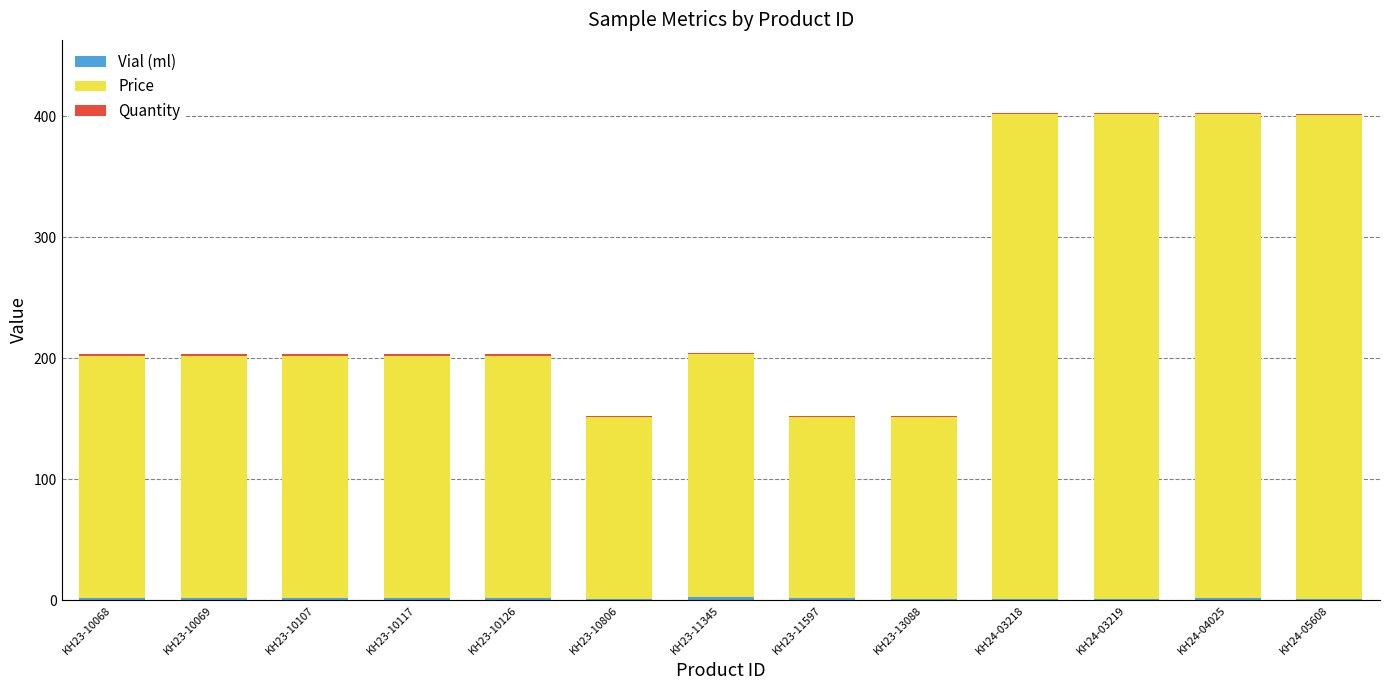

What is the lowest value of the Vial (ml) series?

1.0